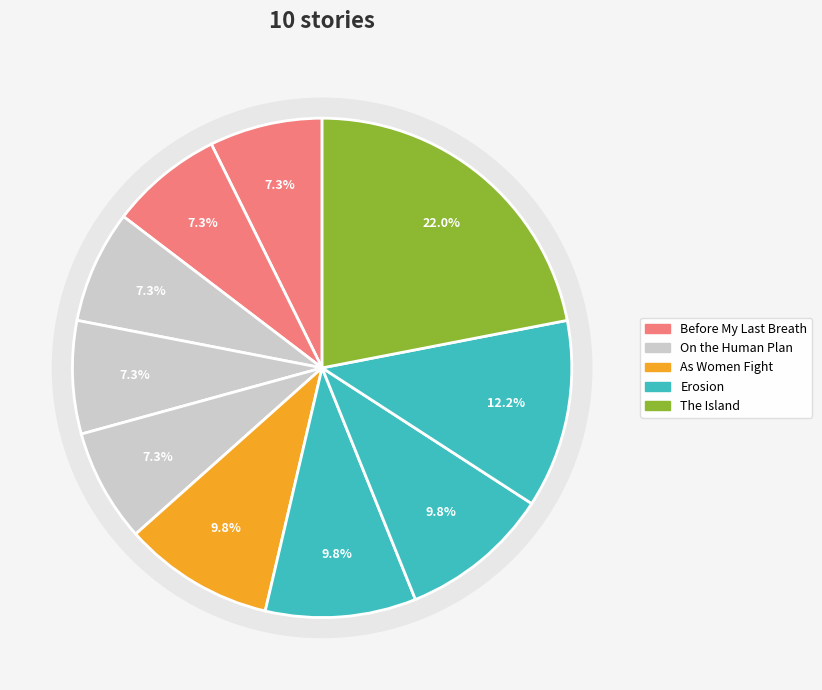

Count the number of slices in the pie.

10